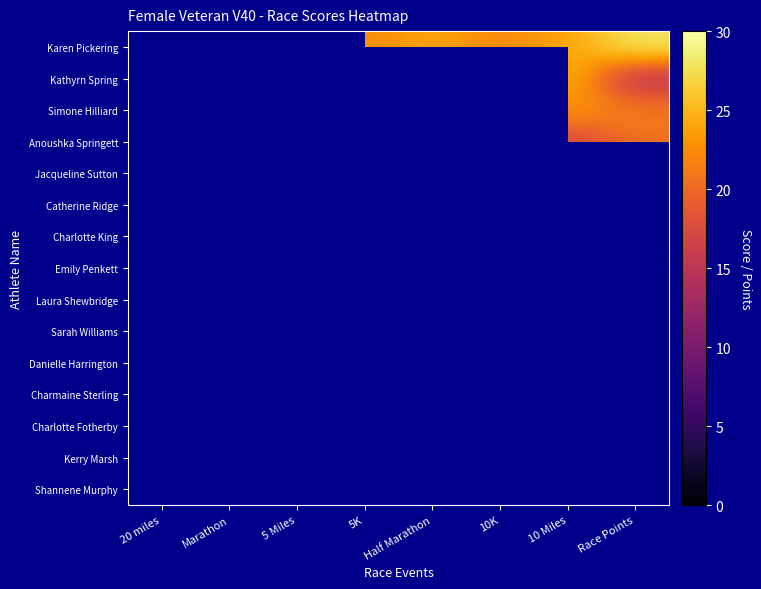

Count the number of categories in the chart.

8